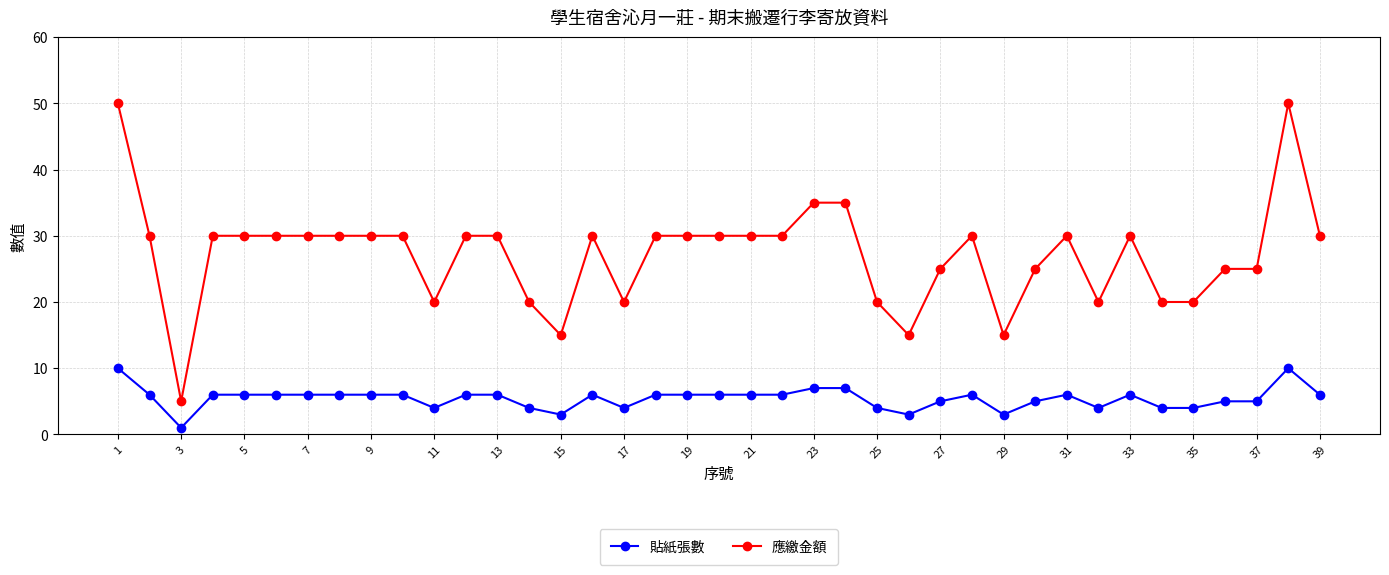

Which series has the largest range (max minus min)?

應繳金額